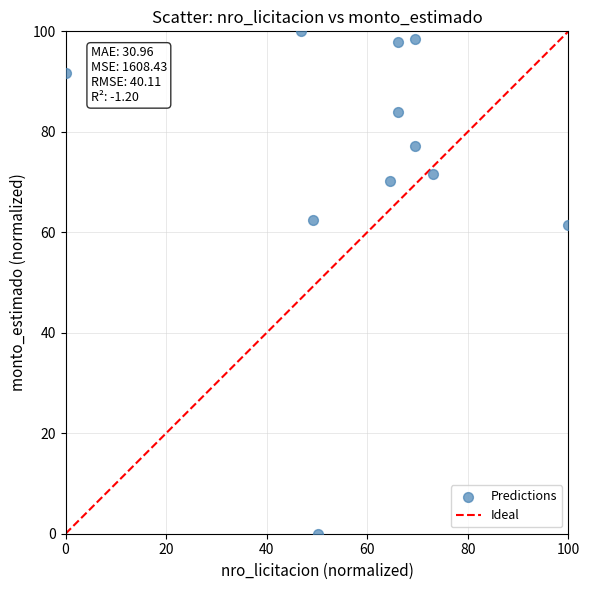

What is the range of X values (max minus min)?

100.0